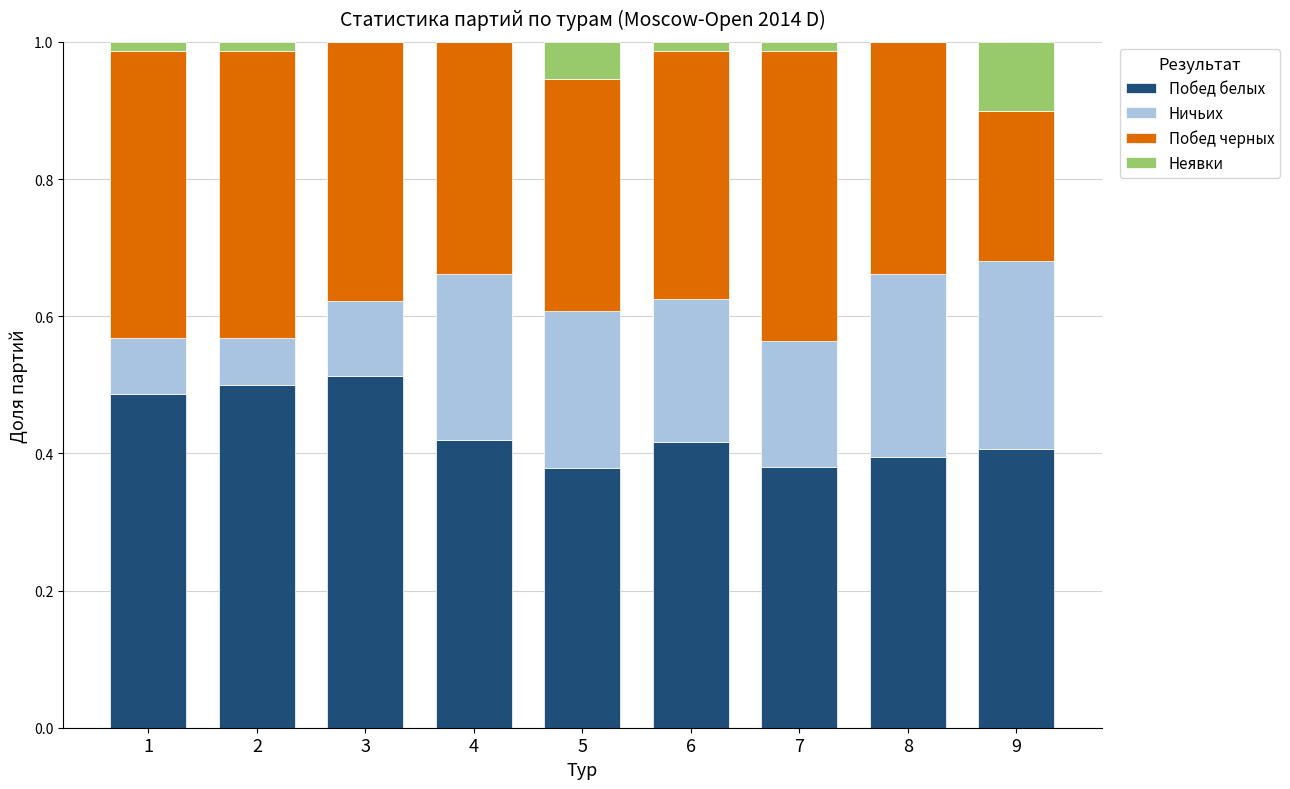

What is the total value across all series at 5?

1.0